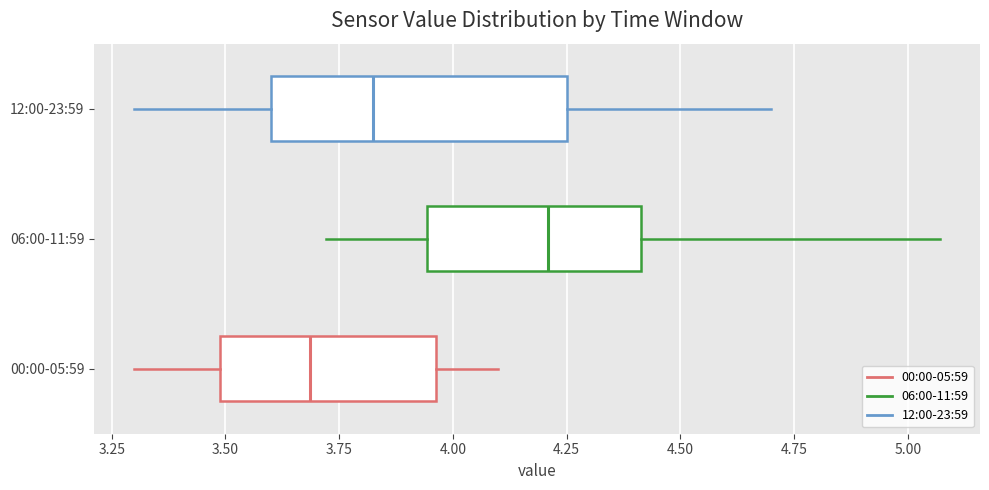

Reading bottom to top, read every box against the x-axis: the position of its median line, the range the box covers, and the ends of its whiskers. The values are not printed on the chart, so give them approximately, as read against the axis.

00:00-05:59: median 3.70, box 3.50 to 3.95, whiskers 3.30 to 4.10
06:00-11:59: median 4.20, box 3.95 to 4.40, whiskers 3.70 to 5.05
12:00-23:59: median 3.85, box 3.60 to 4.25, whiskers 3.30 to 4.70